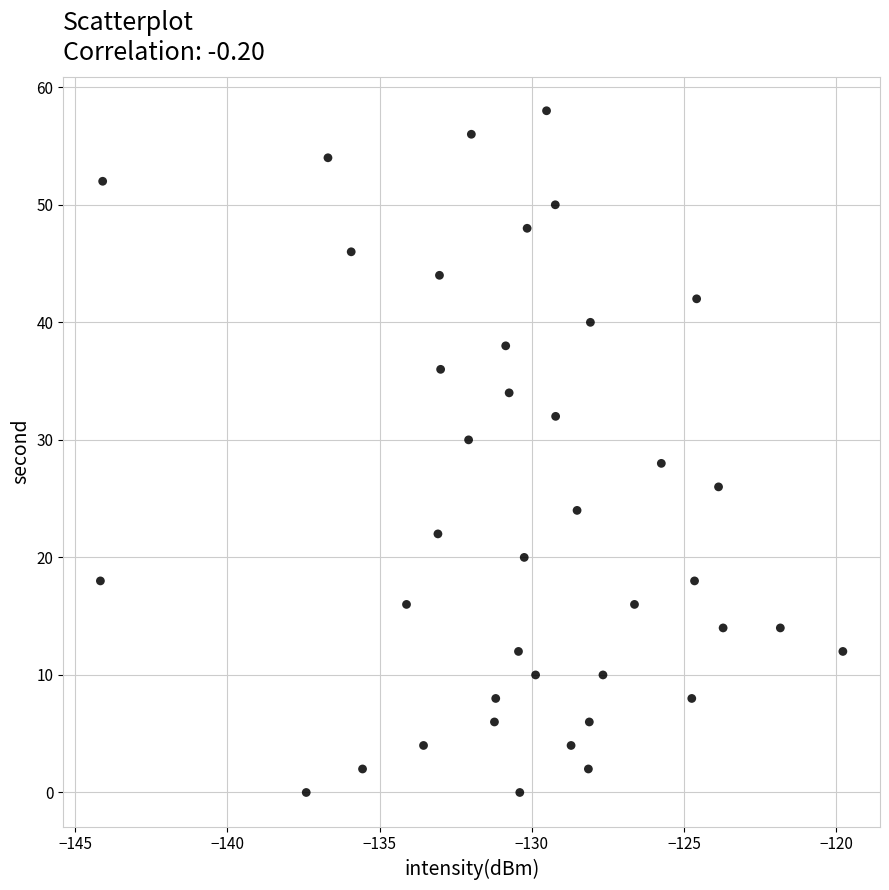

What is the range of Y values (max minus min)?

58